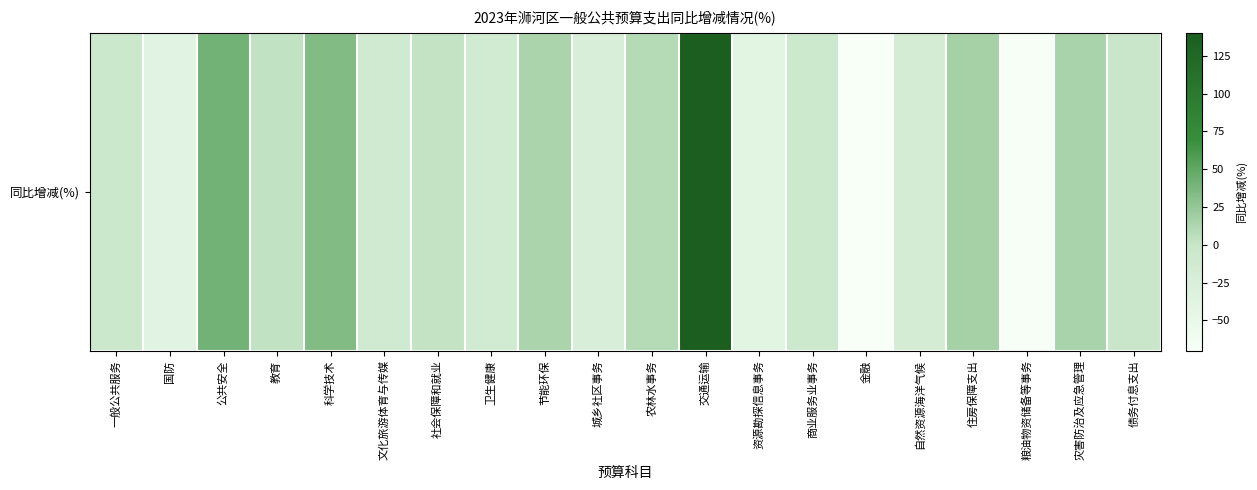

How many data points does each series have?

20